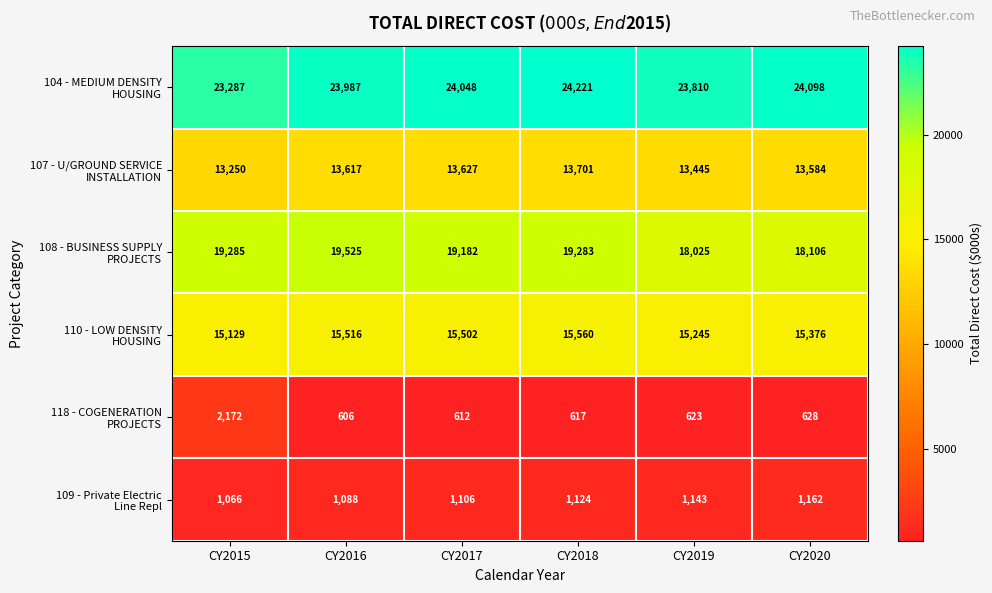

What is the minimum value shown in the chart?

606